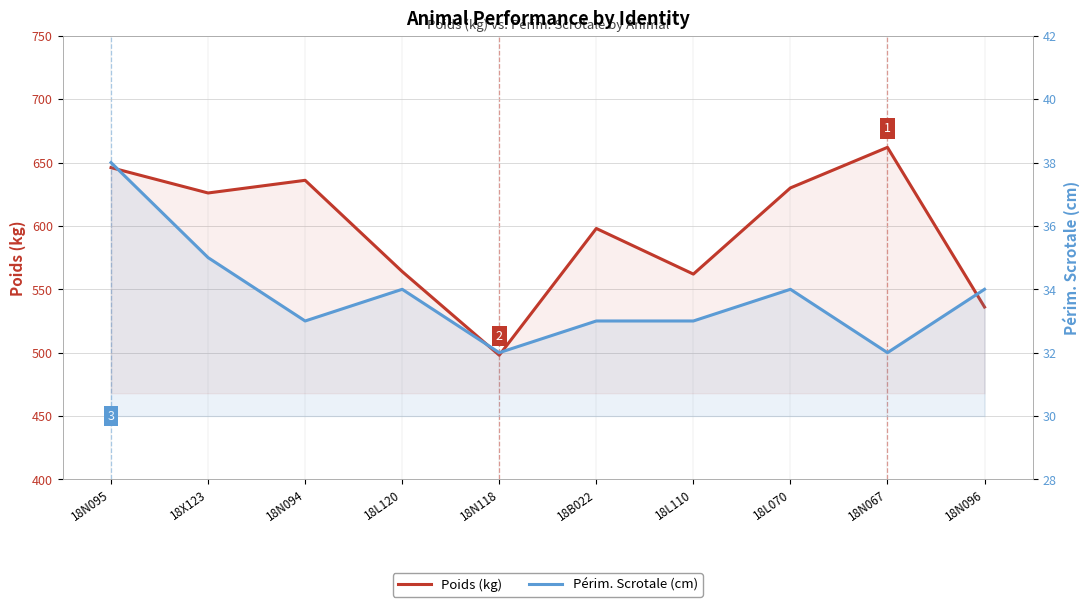

List the labels in order of Périm. Scrotale (cm) value, largest first.

18N095, 18X123, 18L120, 18L070, 18N096, 18N094, 18B022, 18L110, 18N118, 18N067